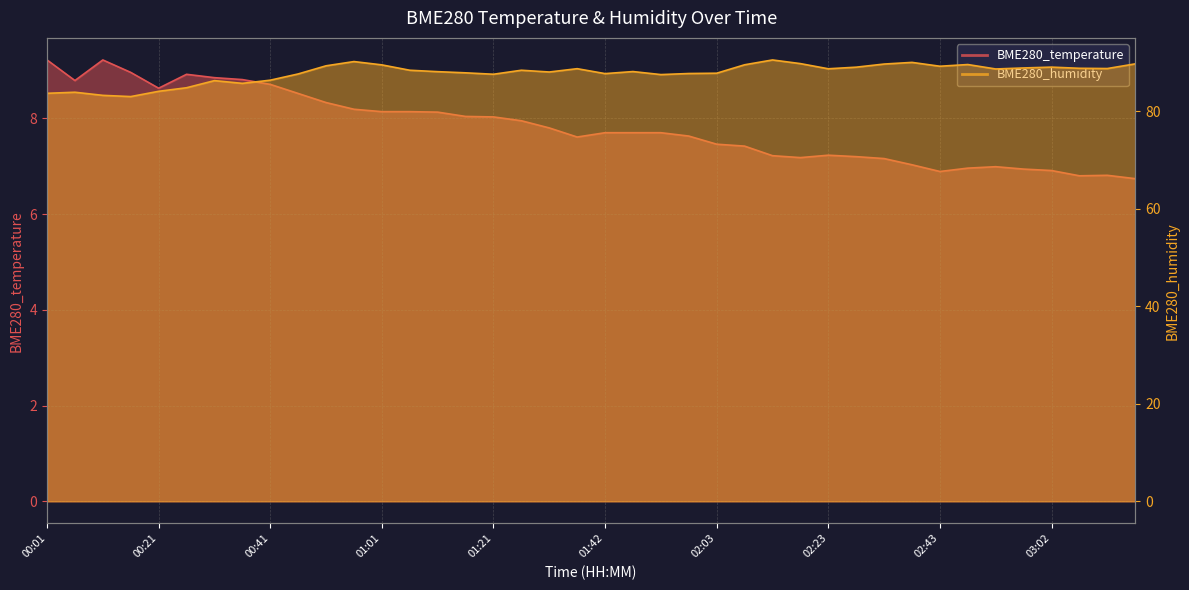

At how many categories does at least one series exceed 63?

40